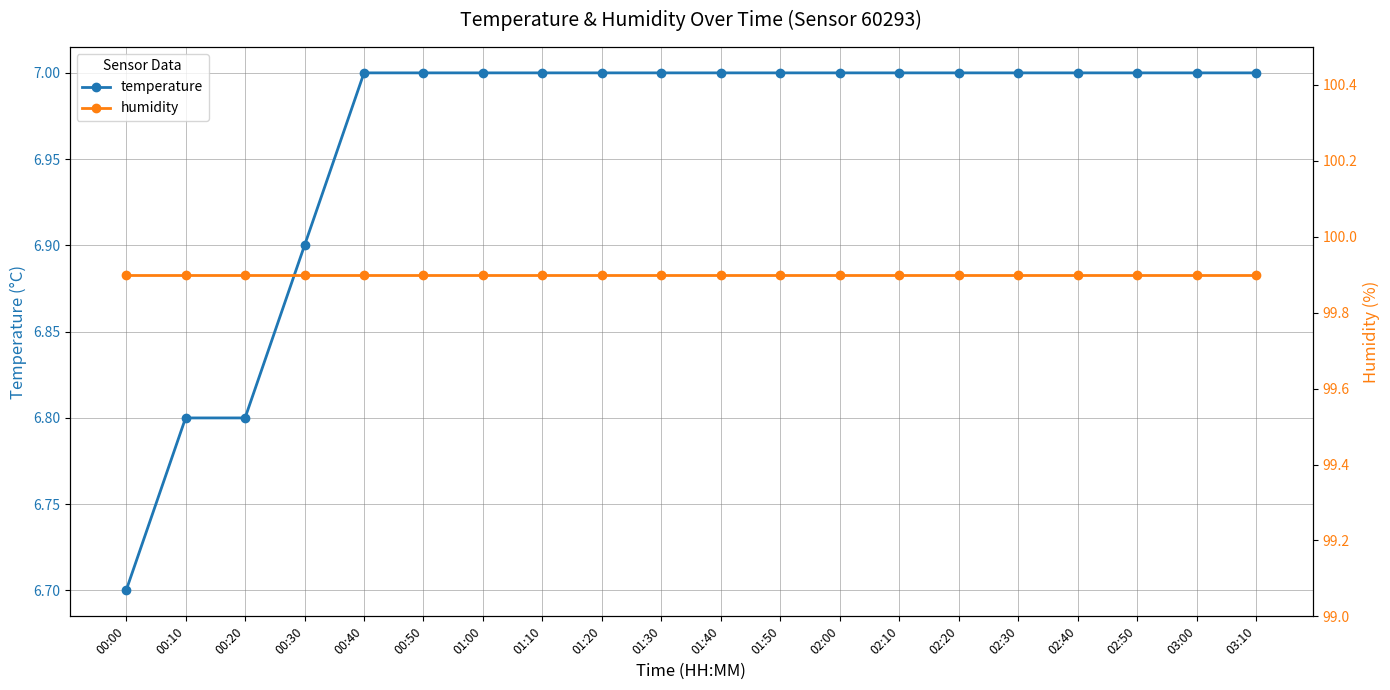

Which series has the largest total across all categories?

humidity